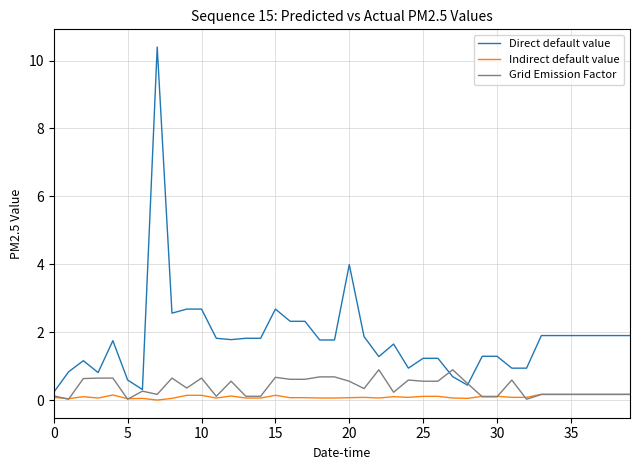

Which series has the largest total across all categories?

Direct default value